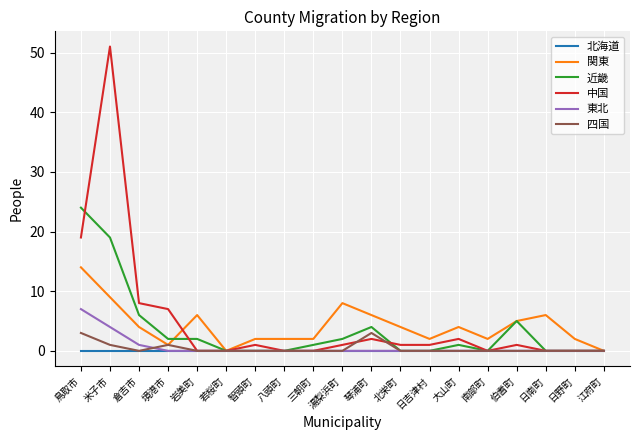

What is the difference between the highest and lowest values at 伯耆町?

5